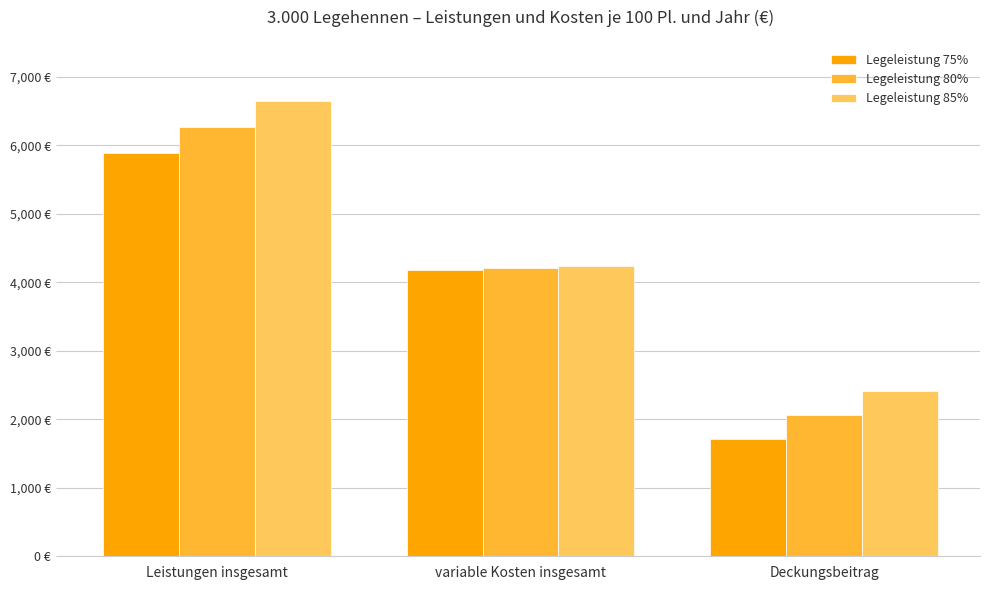

Does the chart contain any negative values?

No